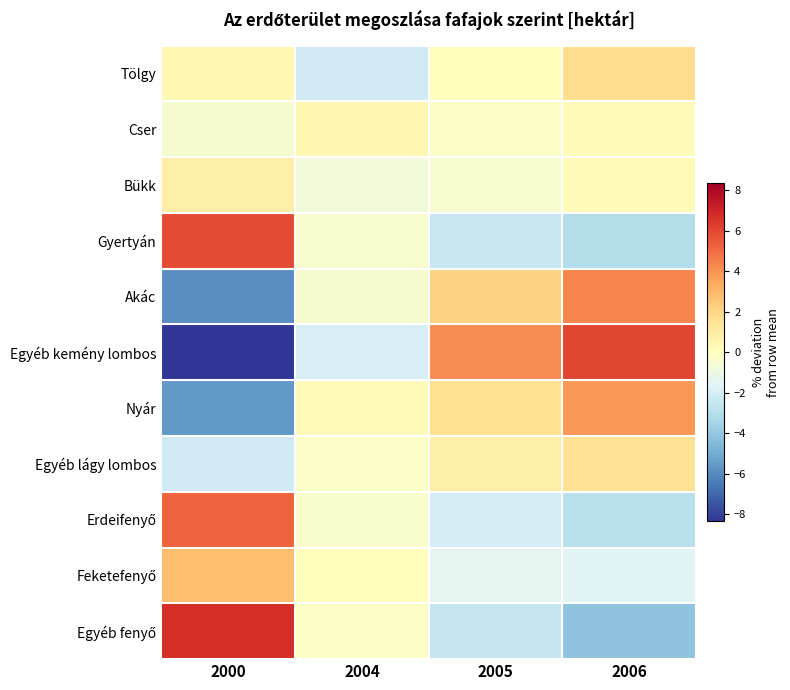

What is the maximum value for Akác?

4.3